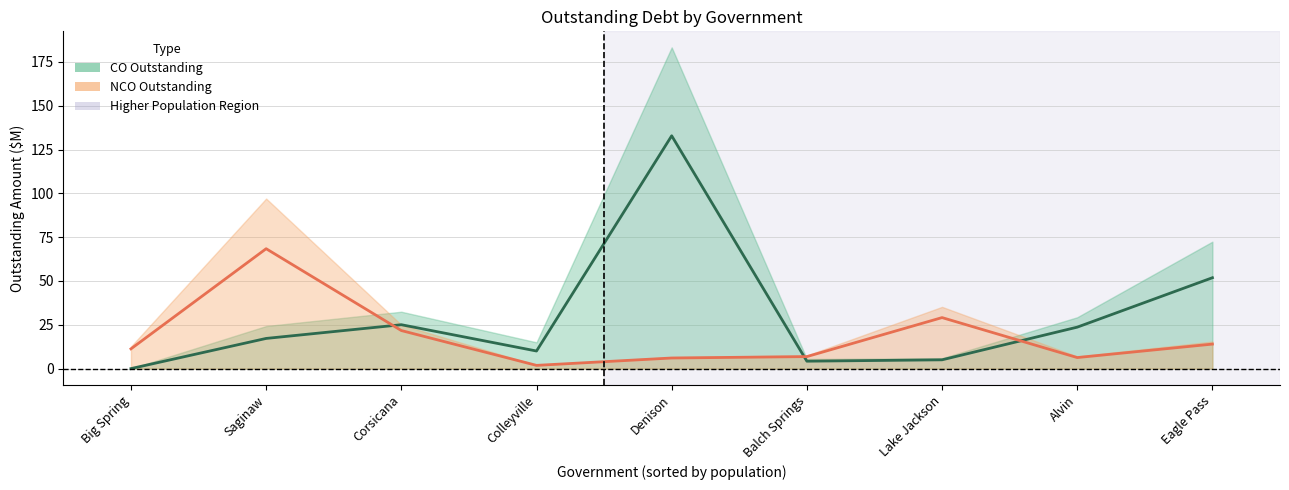

Between Big Spring and Lake Jackson, which series saw the biggest shift?

NCO Principal Outstanding